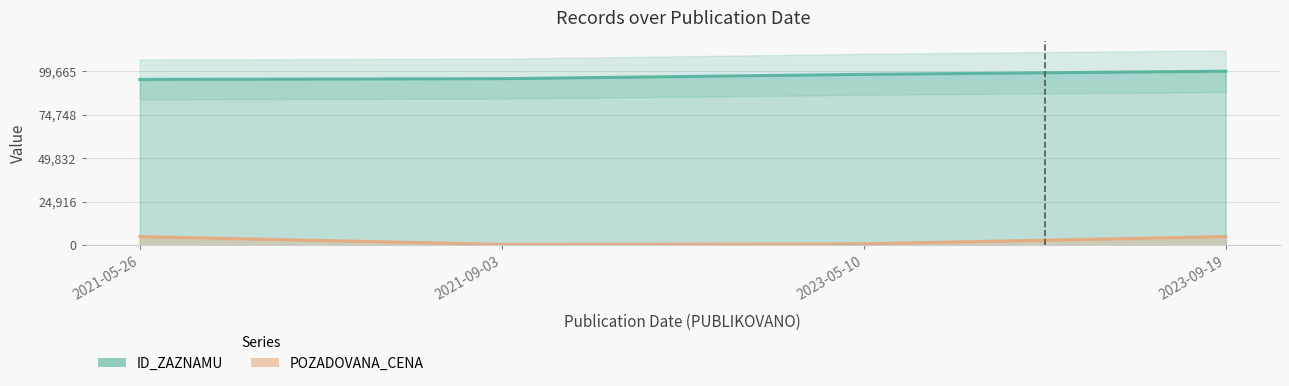

What is the label of the 3rd point from the right?

2021-09-03